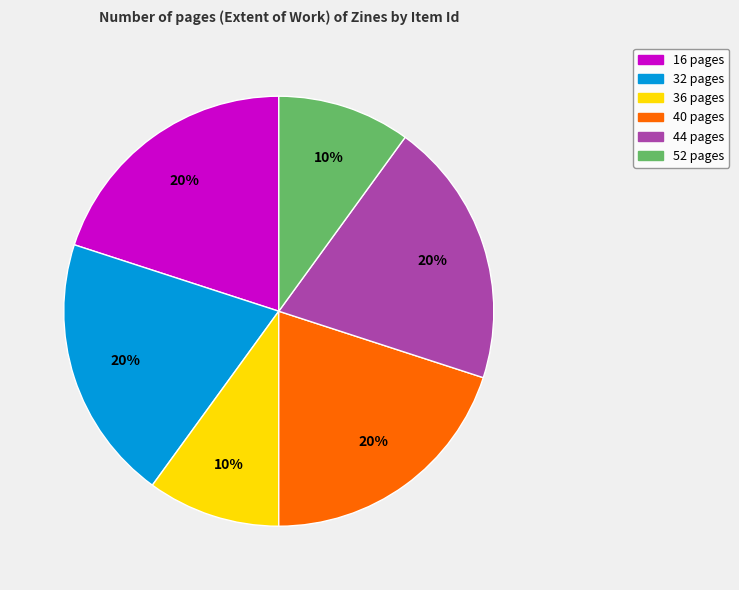

To the nearest percent, what is the difference between the largest and smallest slice percentages?

10%